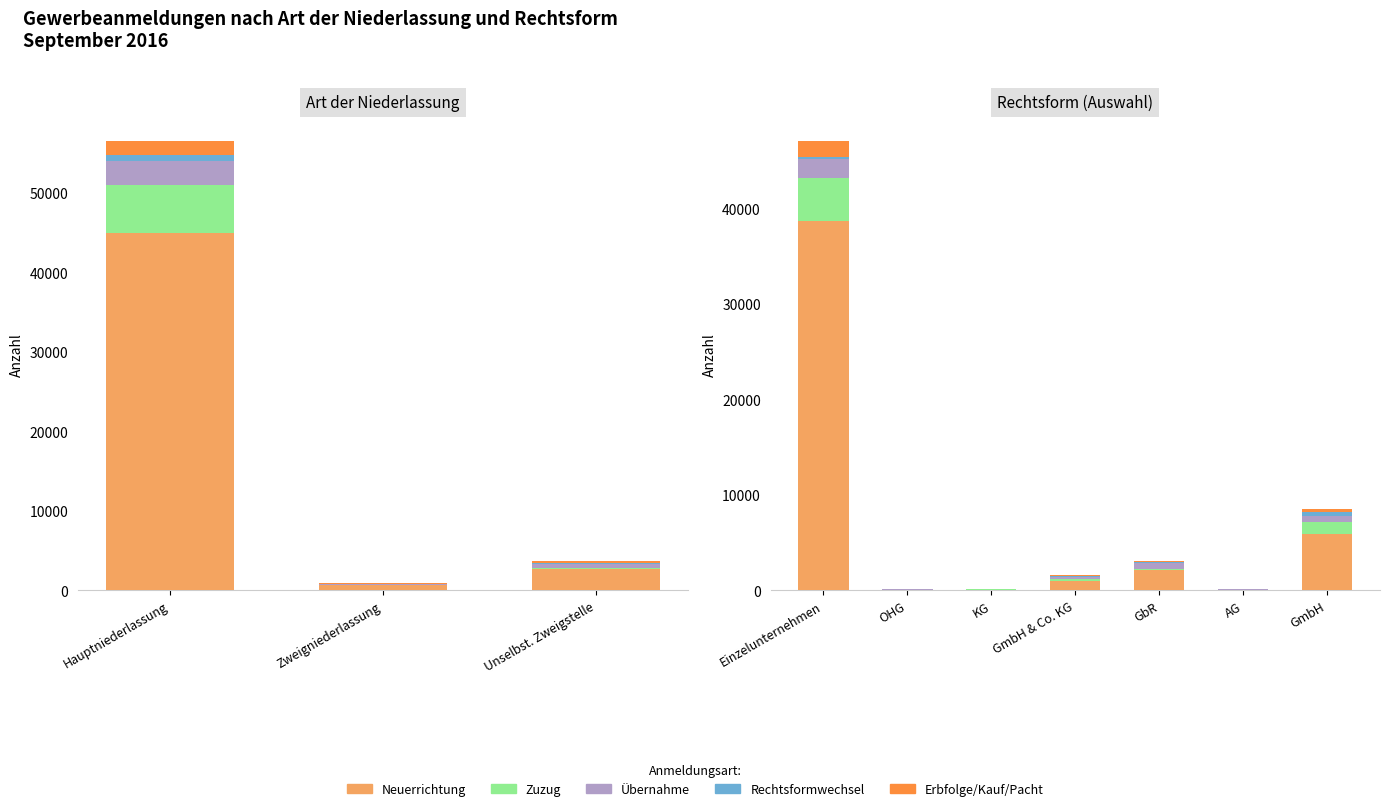

What is the sum of the Neuerrichtung values at GmbH and AG?

6010